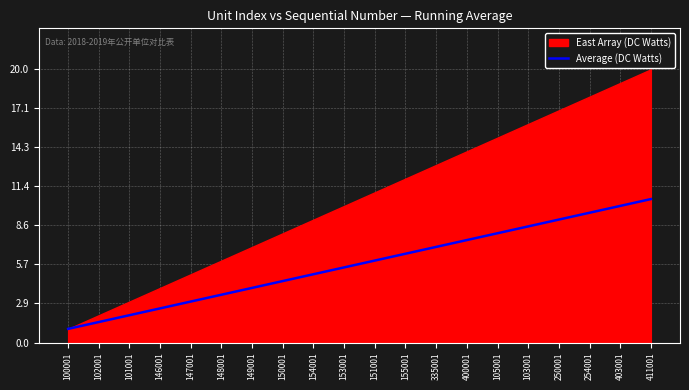

Rank the categories by value from highest to lowest.

411001, 403001, 254001, 250001, 103001, 105001, 400001, 335001, 155001, 151001, 153001, 154001, 150001, 149001, 148001, 147001, 146001, 101001, 102001, 100001